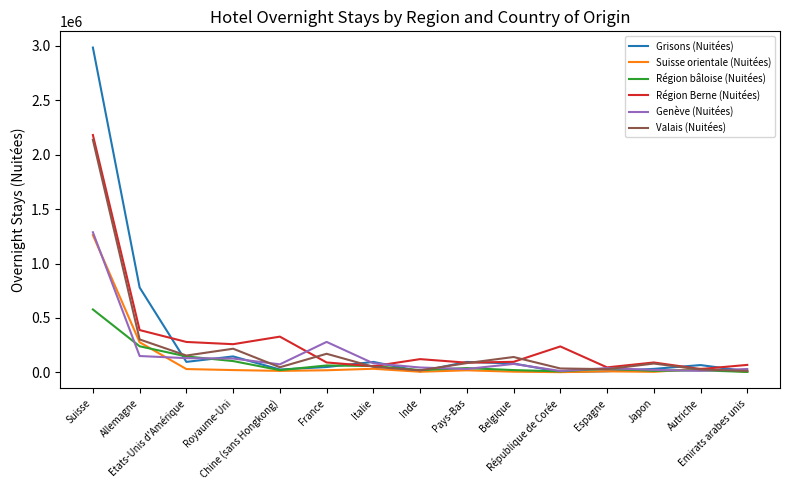

At which label is Région bâloise (Nuitées) closest to 291543?

Allemagne